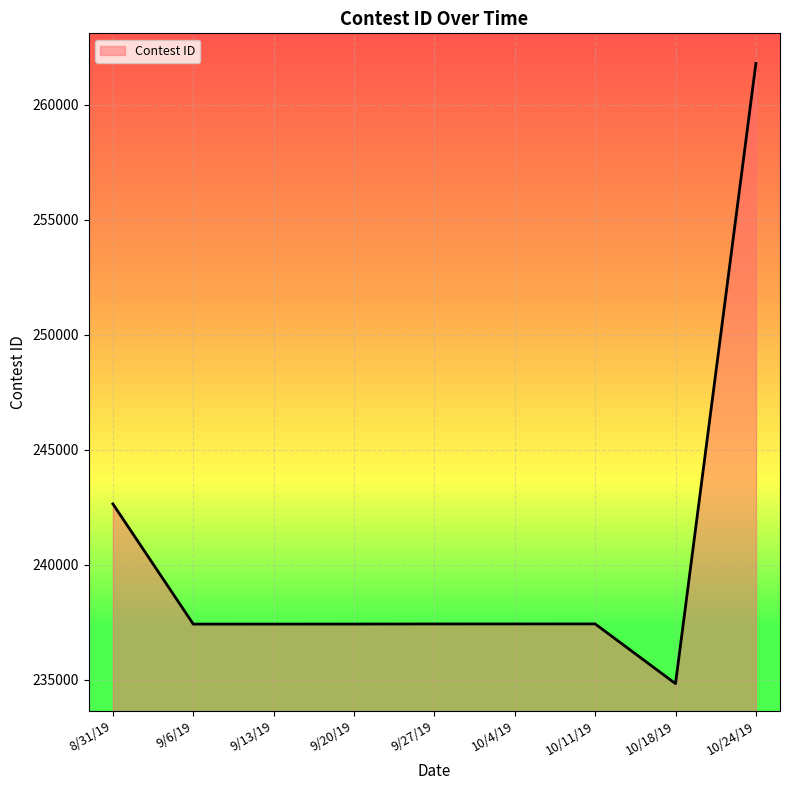

What is the sum of the values at 8/31/19 and 10/24/19?

504442